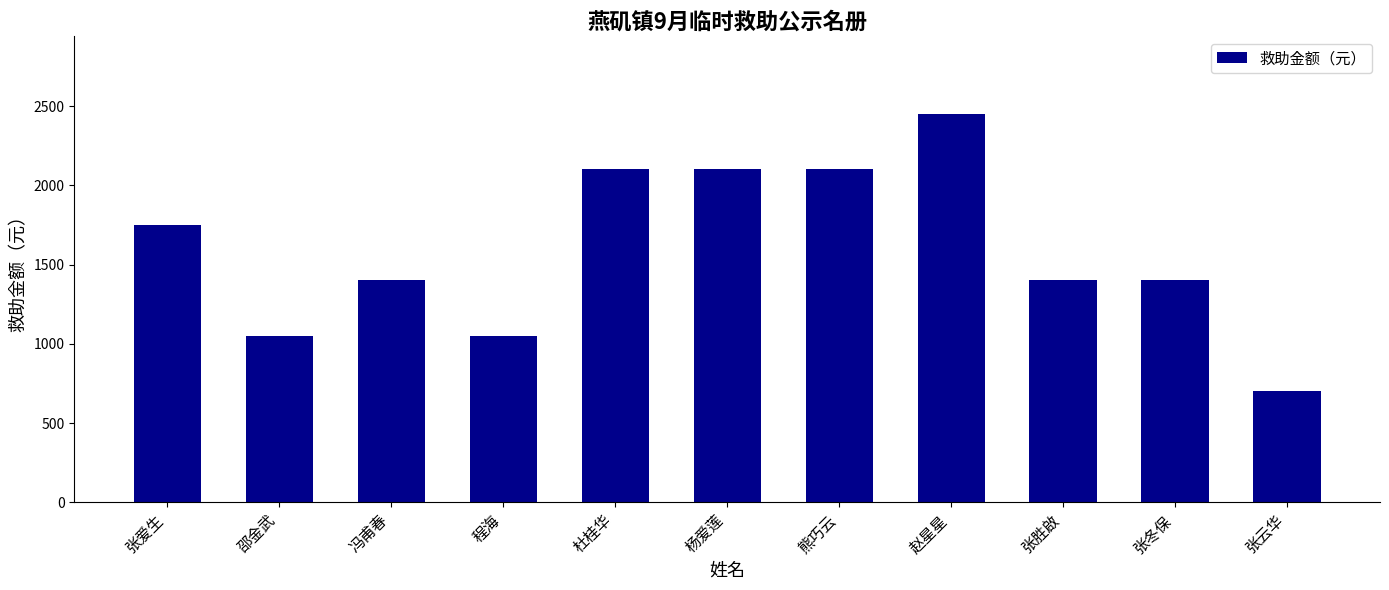

At which category does the chart reach its peak across all series?

赵星星